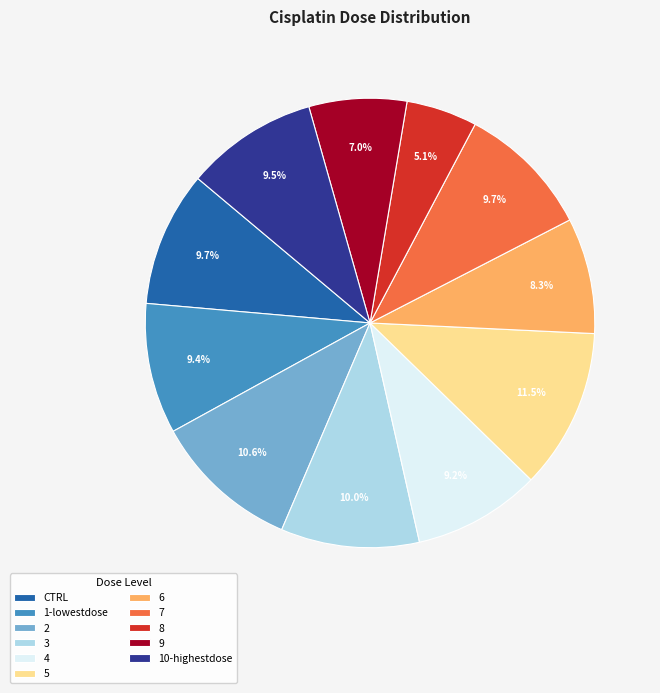

Which has a higher value, CTRL or 8?

CTRL